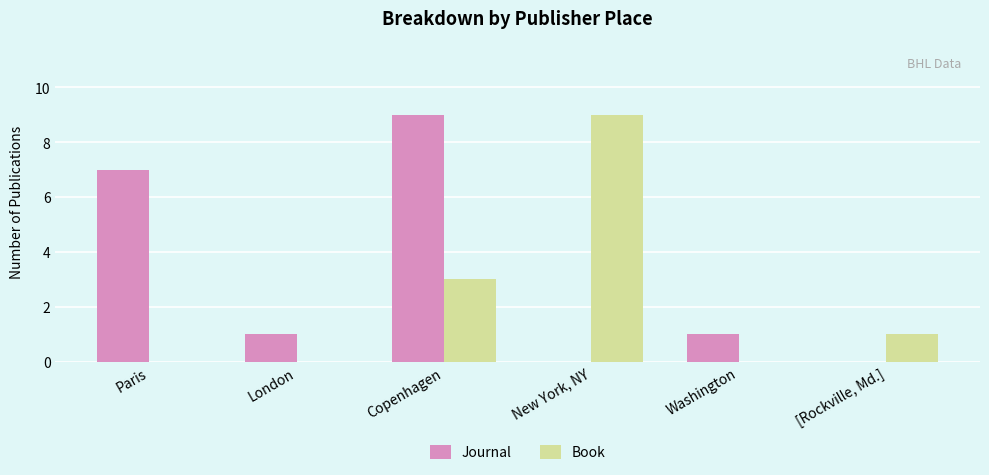

Count the number of data series in this chart.

2